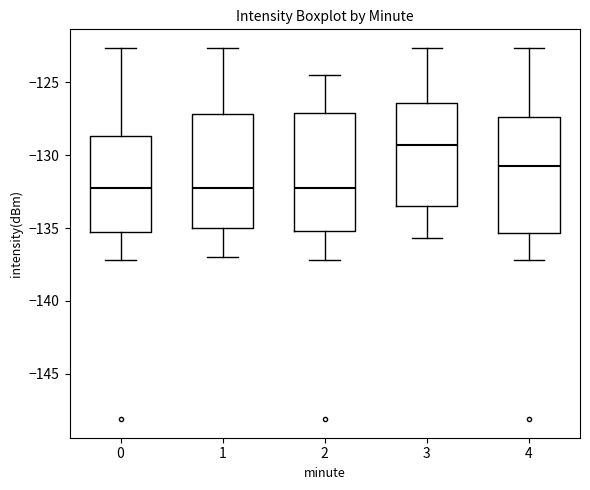

Reading left to right, read every box against the y-axis: the position of its median line, the range the box covers, and the ends of its whiskers. The values are not printed on the chart, so give them approximately, as read against the axis.

0: median -132.0, box -135.5 to -128.5, whiskers -137.0 to -122.5
1: median -132.0, box -135.0 to -127.0, whiskers -137.0 to -122.5
2: median -132.5, box -135.0 to -127.0, whiskers -137.0 to -124.5
3: median -129.5, box -133.5 to -126.5, whiskers -135.5 to -122.5
4: median -131.0, box -135.5 to -127.5, whiskers -137.0 to -122.5